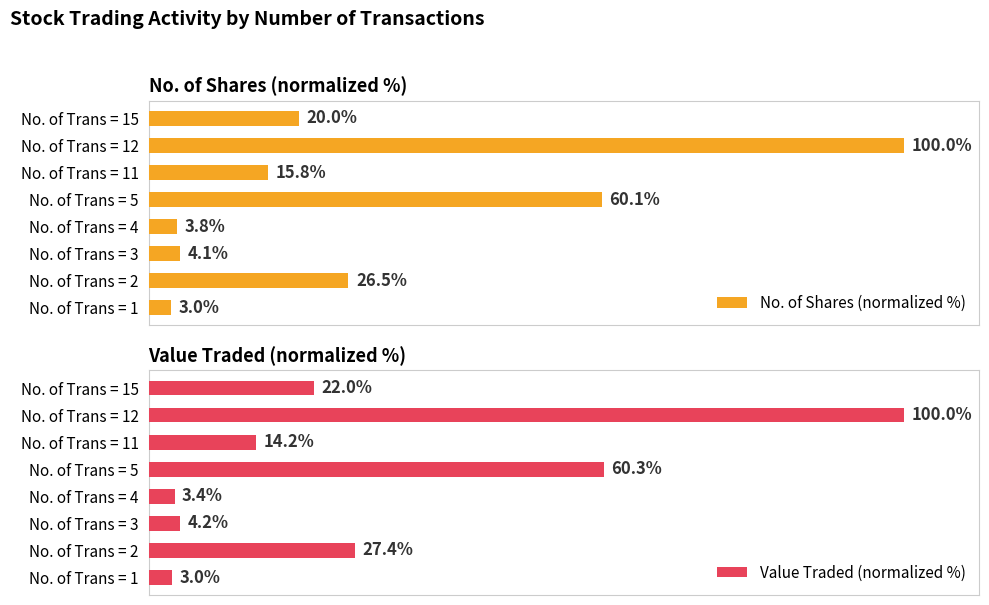

Count the number of categories in the chart.

8